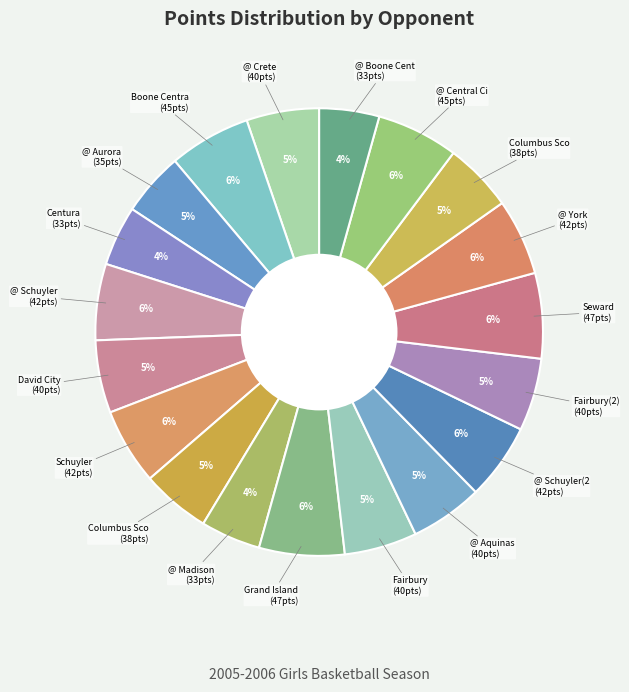

Rank the categories by value from lowest to highest.

Centura, @ Madison, @ Boone Central, @ Aurora, Columbus Scotus, Columbus Scotus(2), @ Crete, David City, Fairbury, @ Aquinas, Fairbury(2), @ Schuyler, Schuyler, @ Schuyler(2), @ York, Boone Central, @ Central City, Grand Island Northwest, Seward